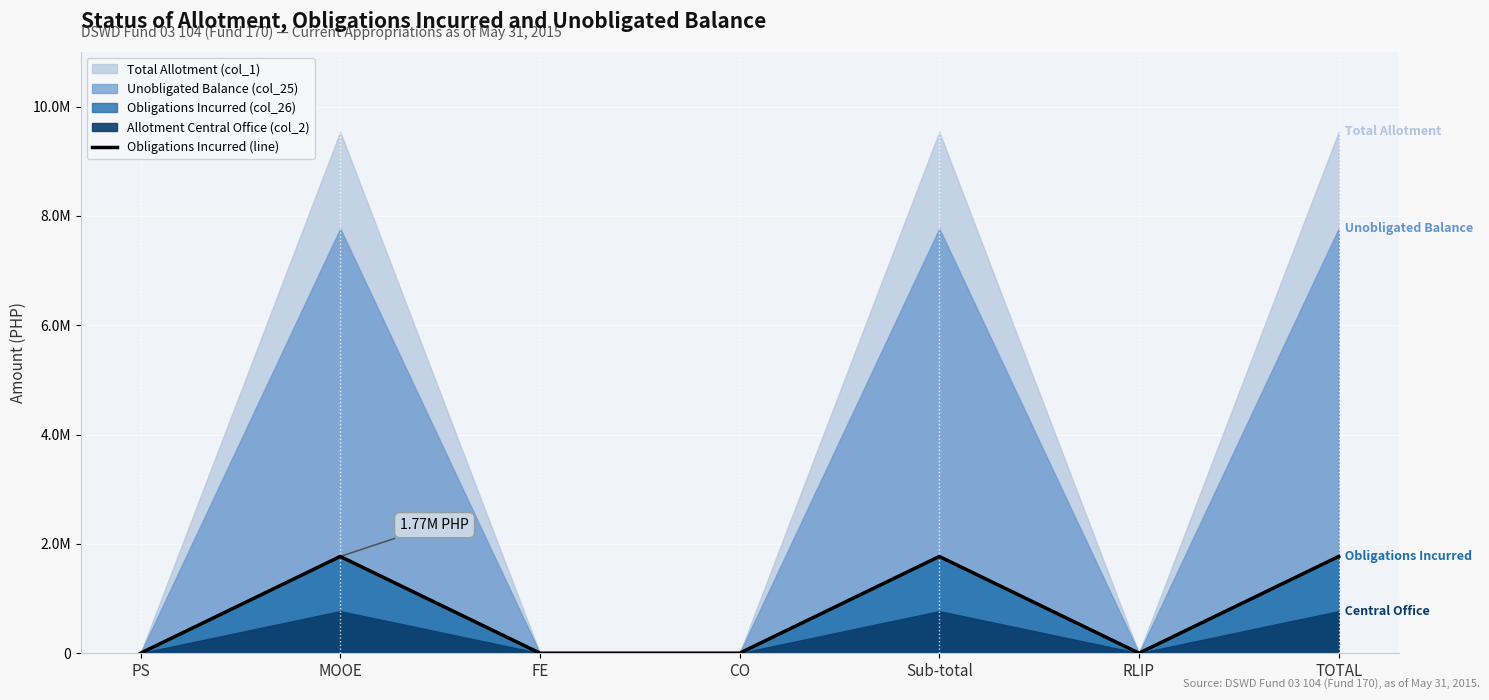

What position from the left is PS?

1